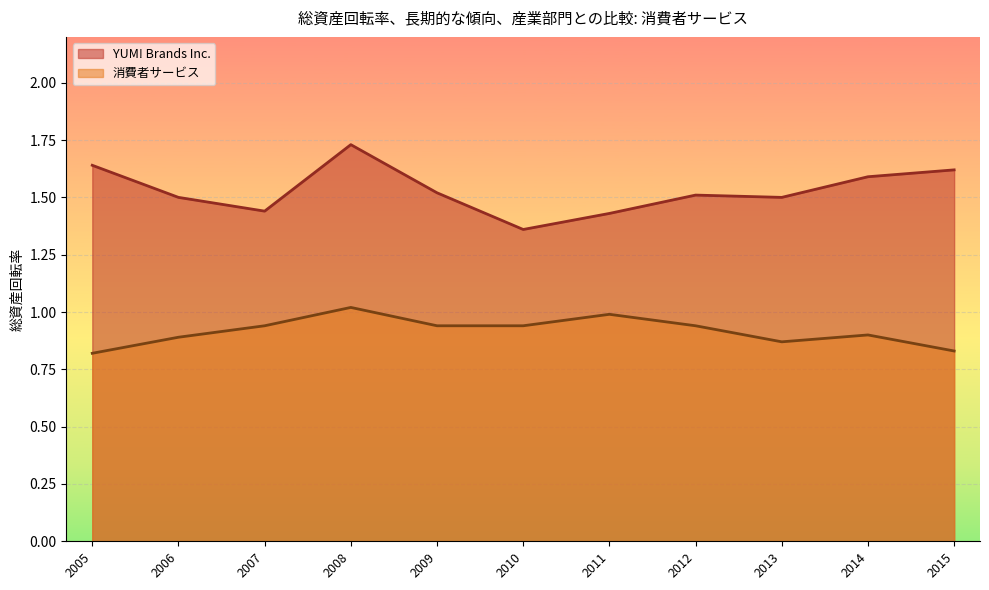

How many YUM! Brands Inc. values are between 1 and 2?

11